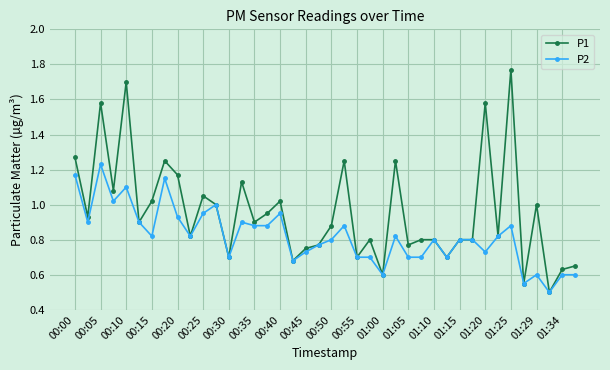

Which series has the largest range (max minus min)?

P1